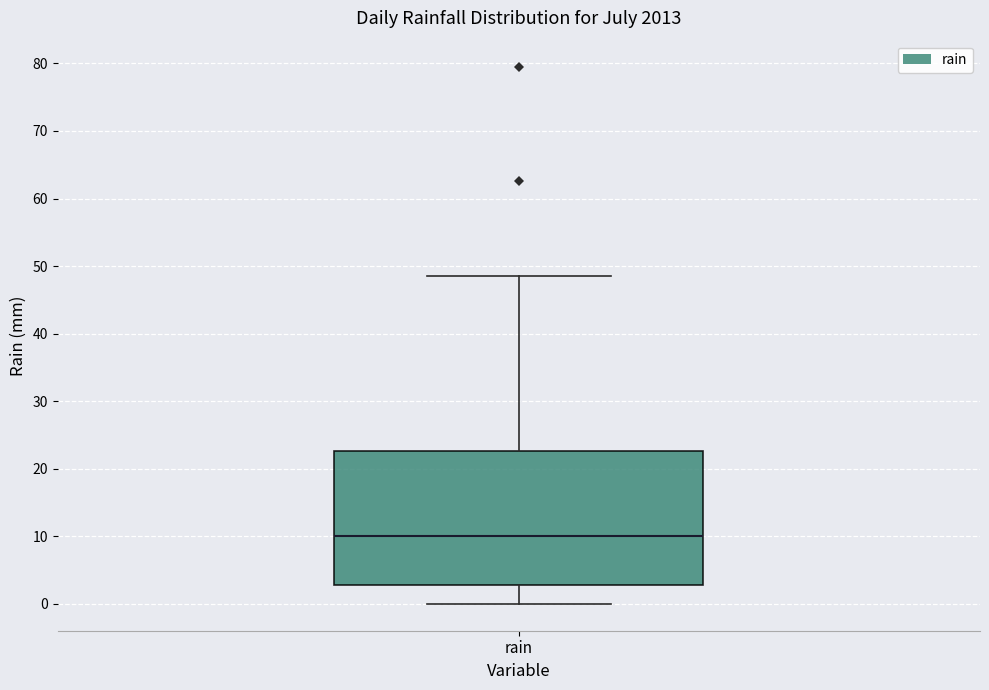

Transcribe this box plot: give where the median line is, the range the box spans, and where the two whiskers end, as read against the y-axis. The values are not printed on the chart, so give them approximately, as read against the axis.

median 10, box 3 to 23, whiskers 0 to 49